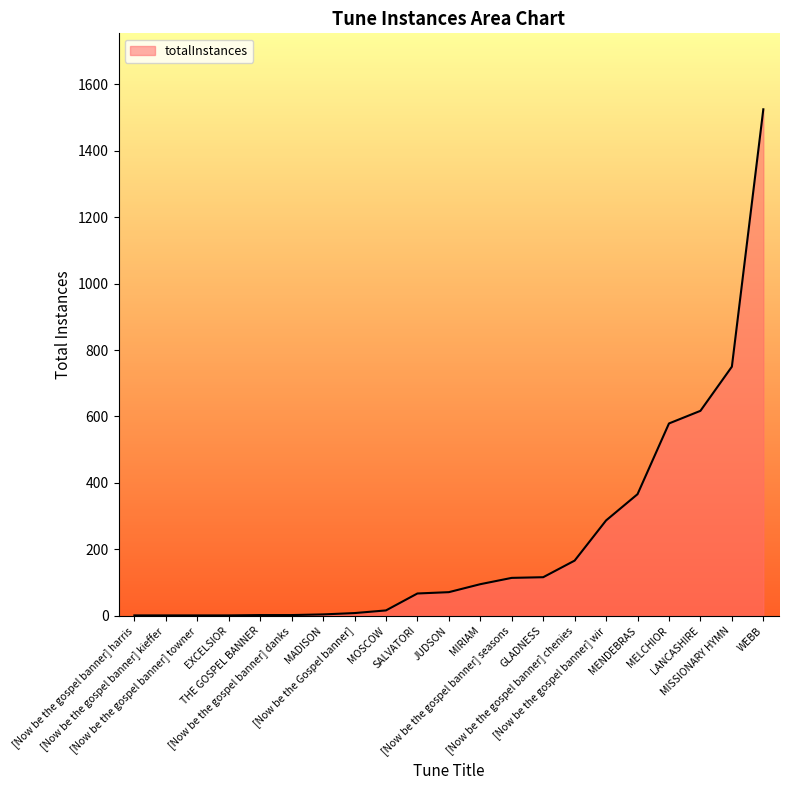

Does the chart display data point markers on the line(s)?

No